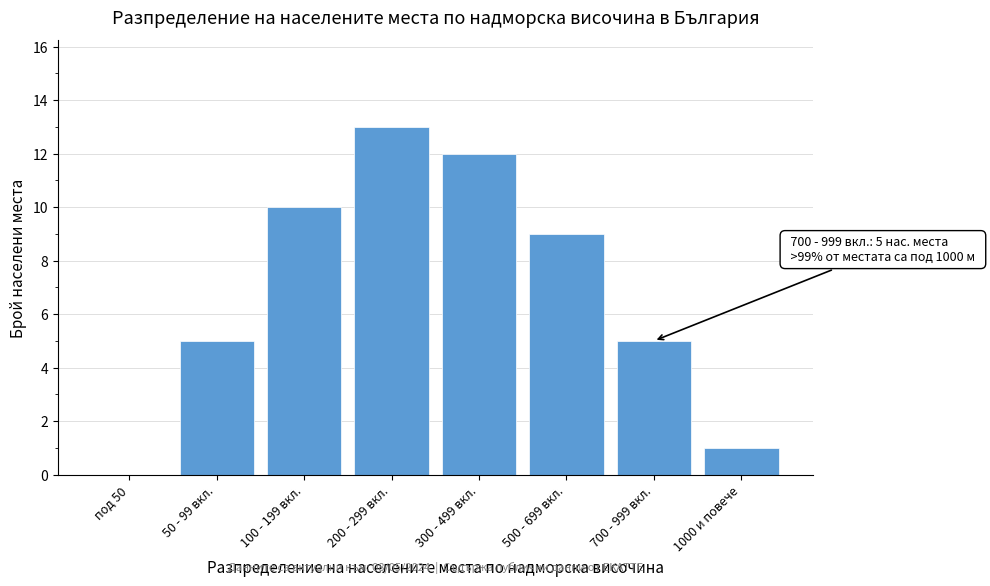

Reading left to right, list all the values displayed in this chart.

под 50=0	50 - 99 вкл.=5	100 - 199 вкл.=10	200 - 299 вкл.=13	300 - 499 вкл.=12	500 - 699 вкл.=9	700 - 999 вкл.=5	1000 и повече=1